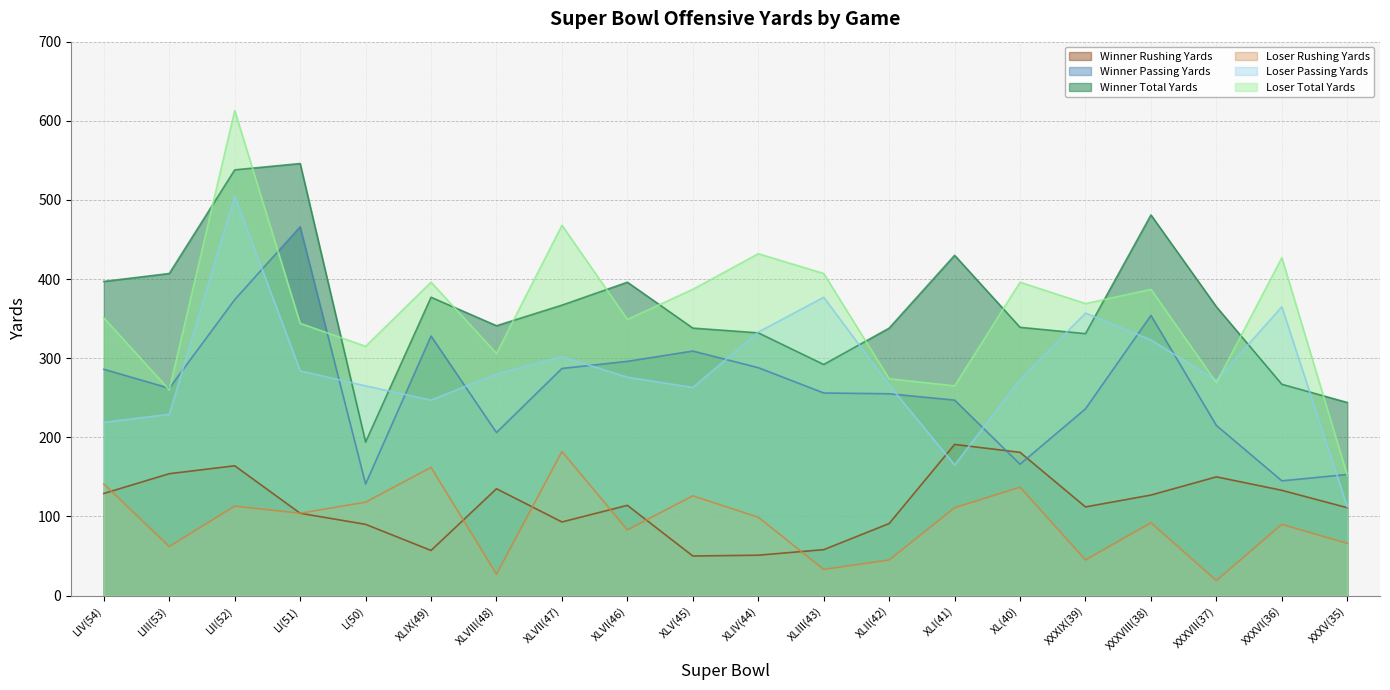

What is the minimum value shown in the chart?

19